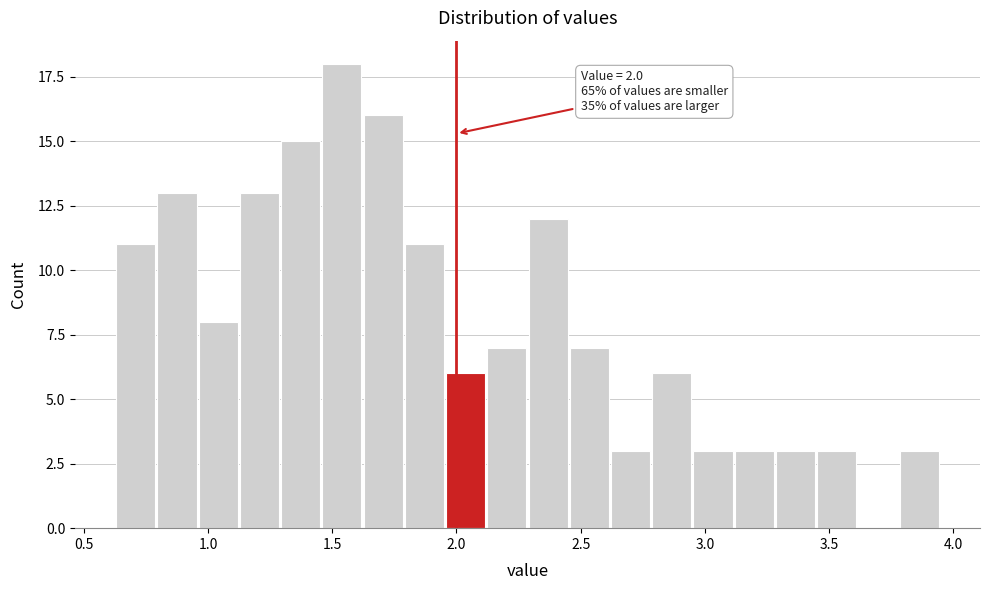

Read against the x-axis, roughly where is the centre of the tallest bar?

1.55